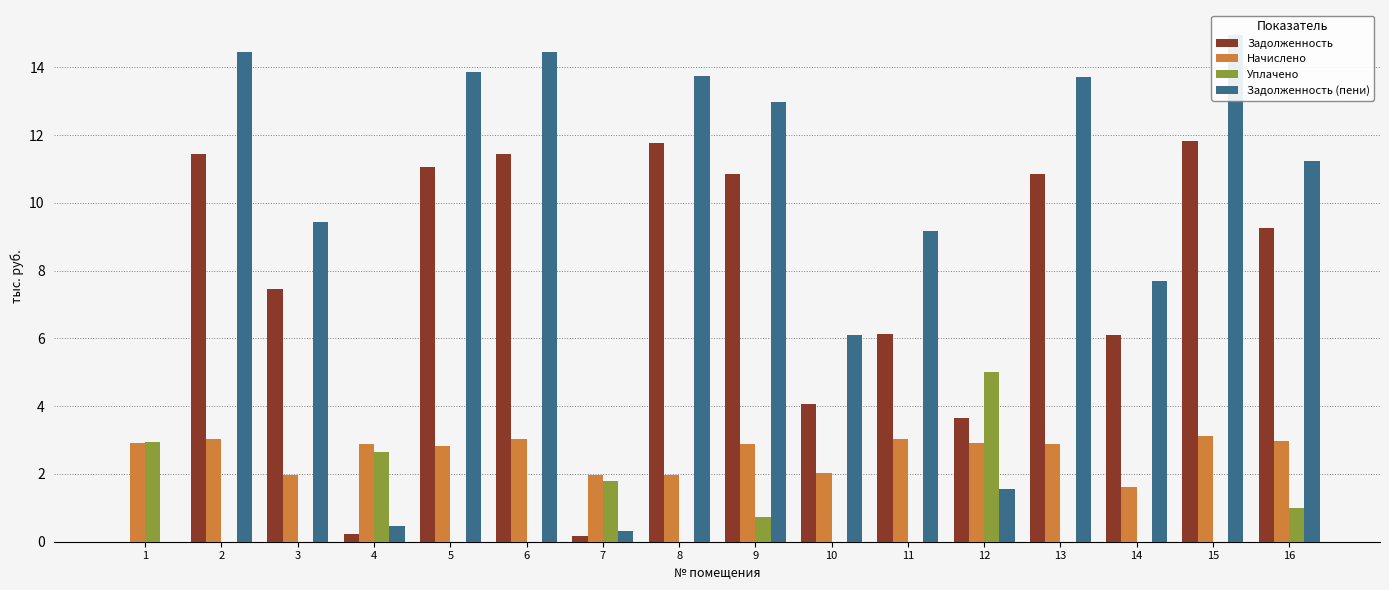

What are all the series names shown in the legend?

Задолженность, Начислено, Уплачено, Задолженность (пени)